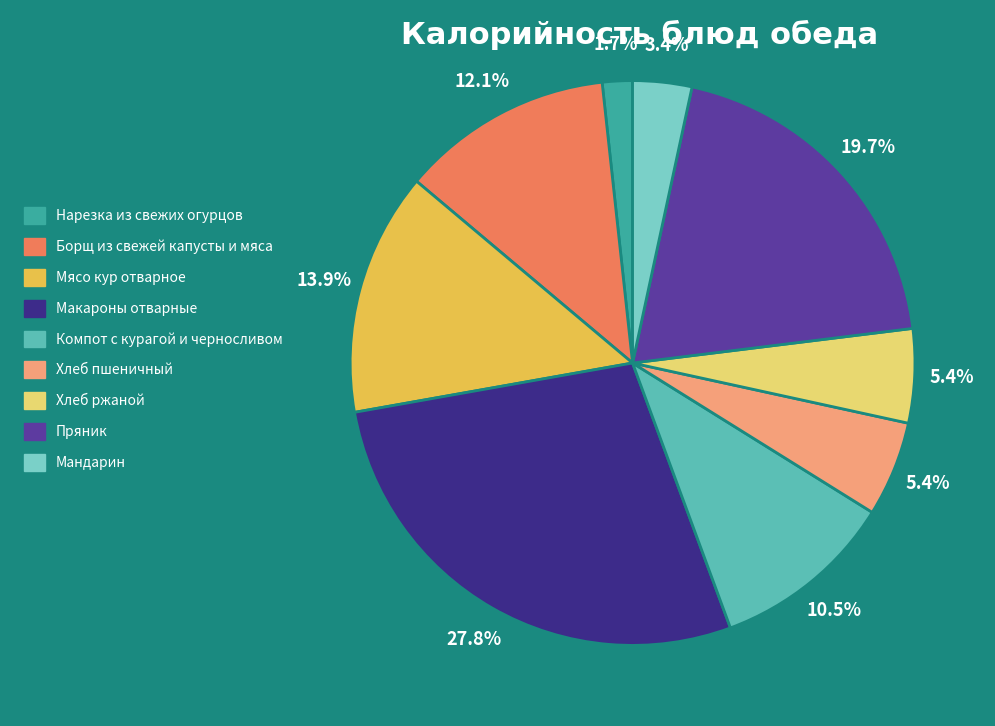

How many segments does this pie chart have?

9